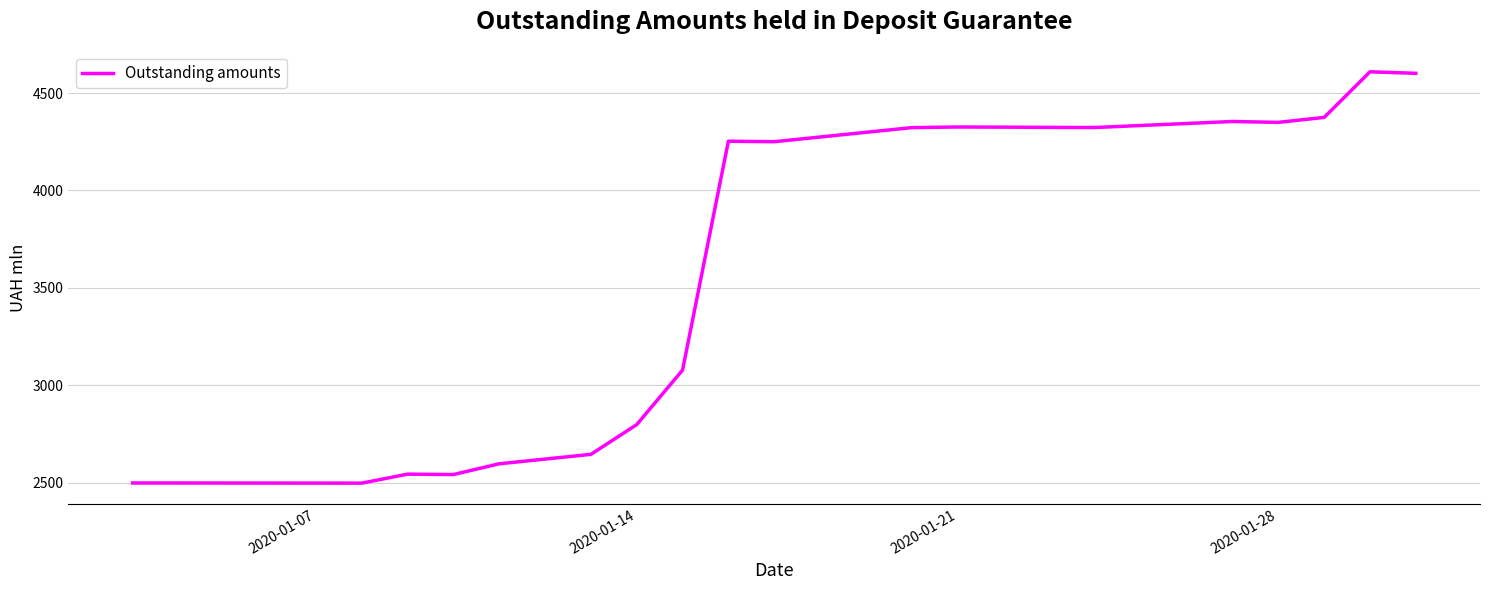

What is the smallest value displayed?

2496.7